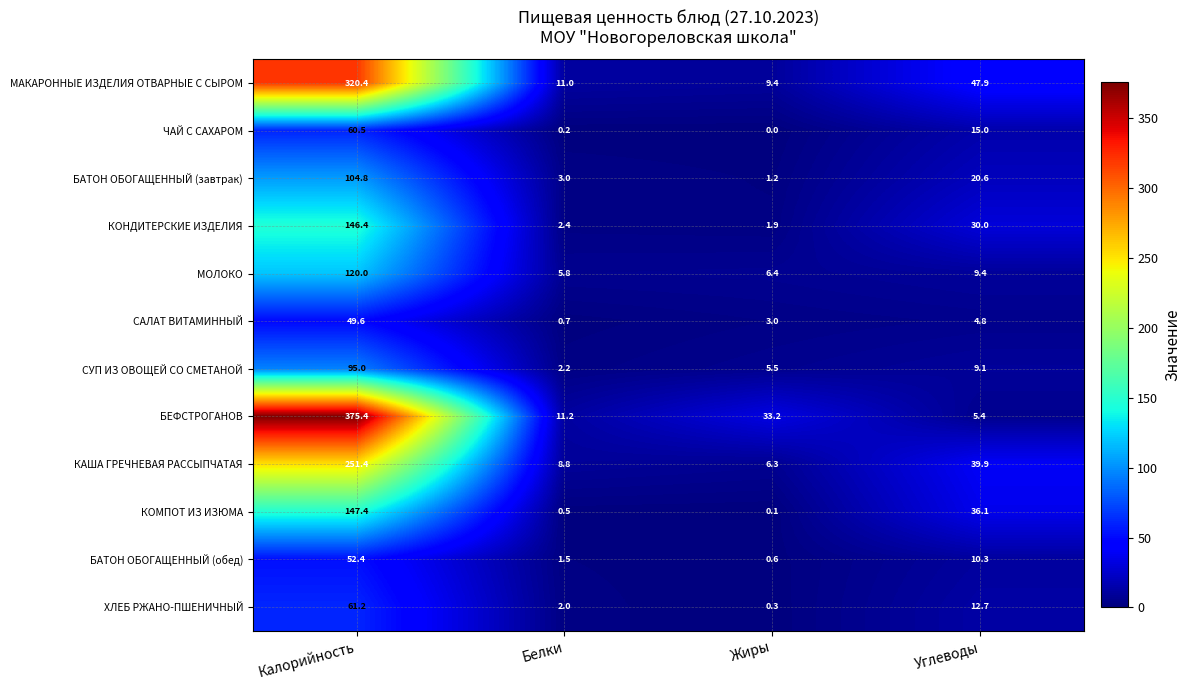

Is it true that КАША ГРЕЧНЕВАЯ РАССЫПЧАТАЯ equals 8.8 at Белки?

True